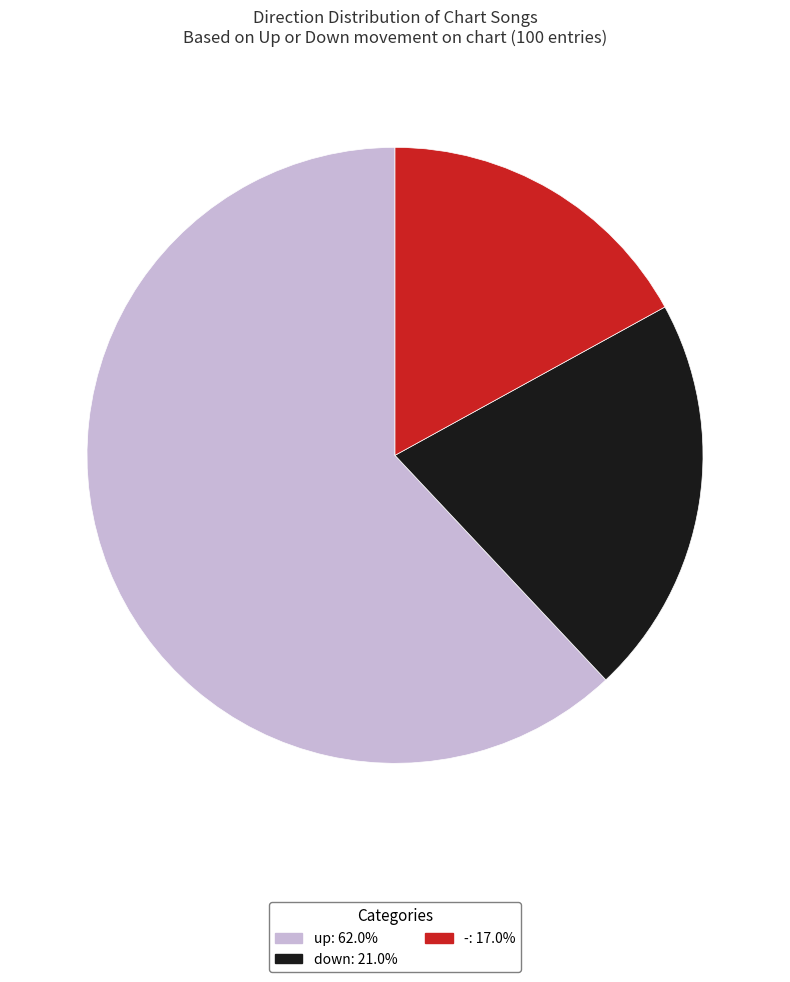

Which category has the biggest portion of the pie?

up